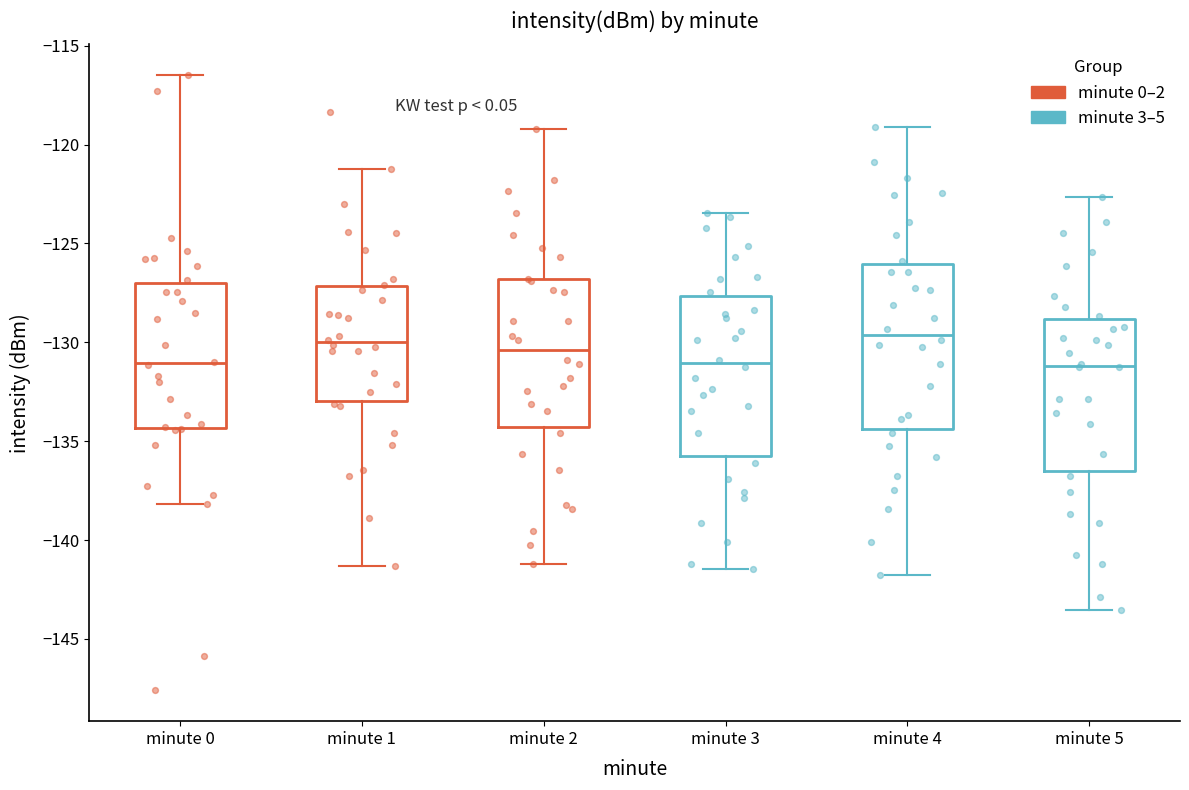

Where does the lower whisker of the box for minute 0 end on the y-axis? The values are not printed on the chart, so give them approximately, as read against the axis.

-138.0